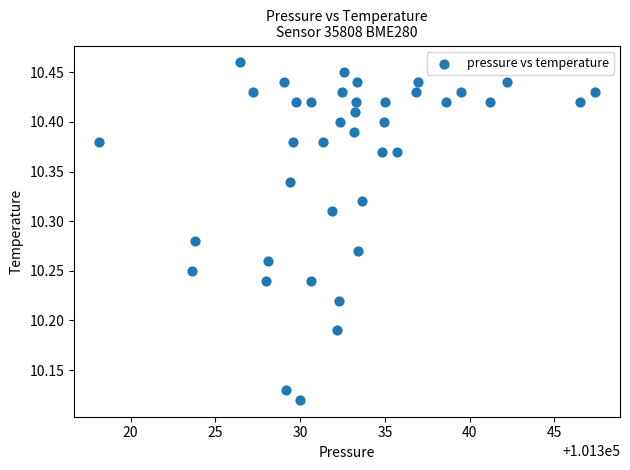

What is the range of X values (max minus min)?

29.3